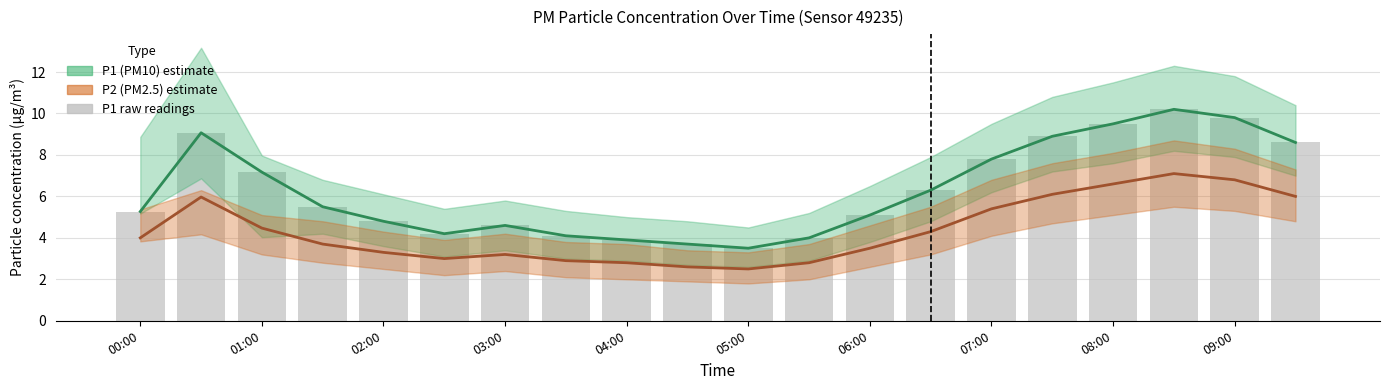

Where is the data nearest to the value 6?

13